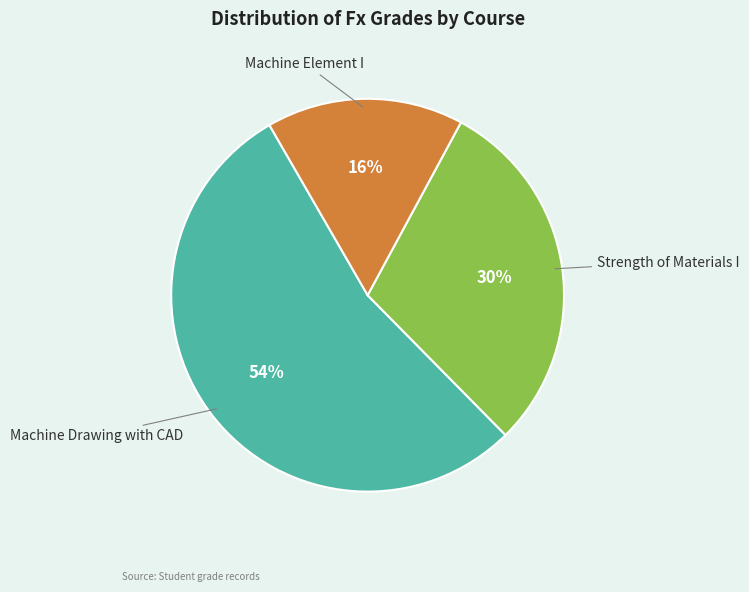

To the nearest percent, what is the difference between the largest and smallest slice percentages?

38%